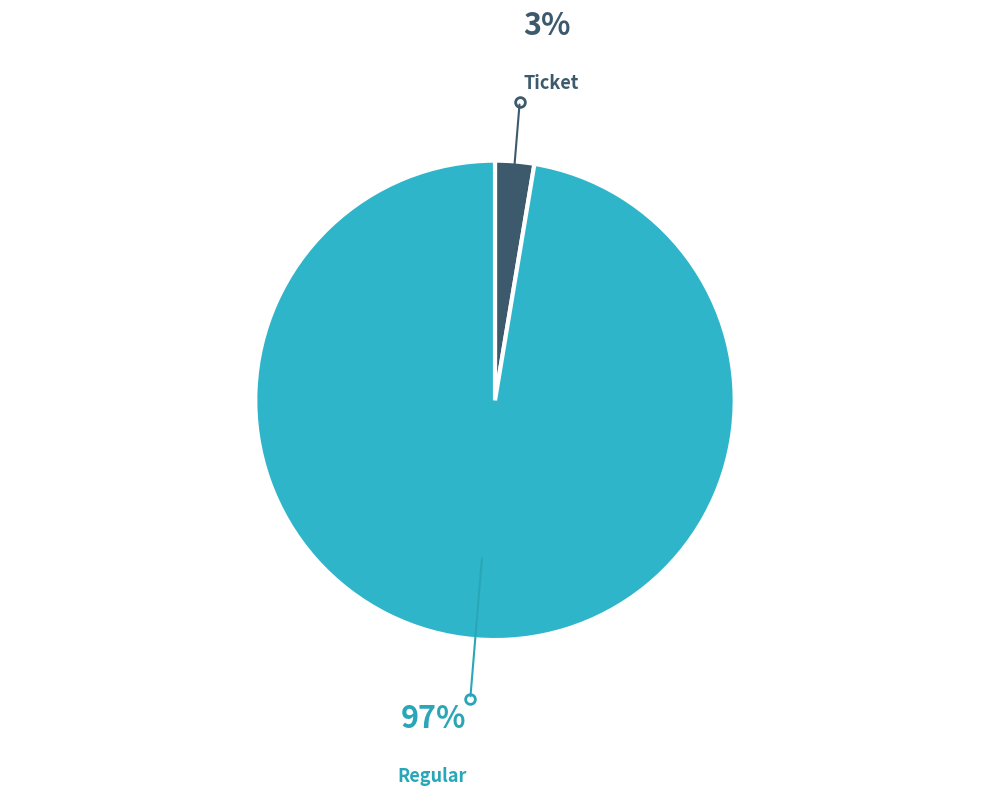

Combined, do Regular and Ticket account for over 50%?

Yes